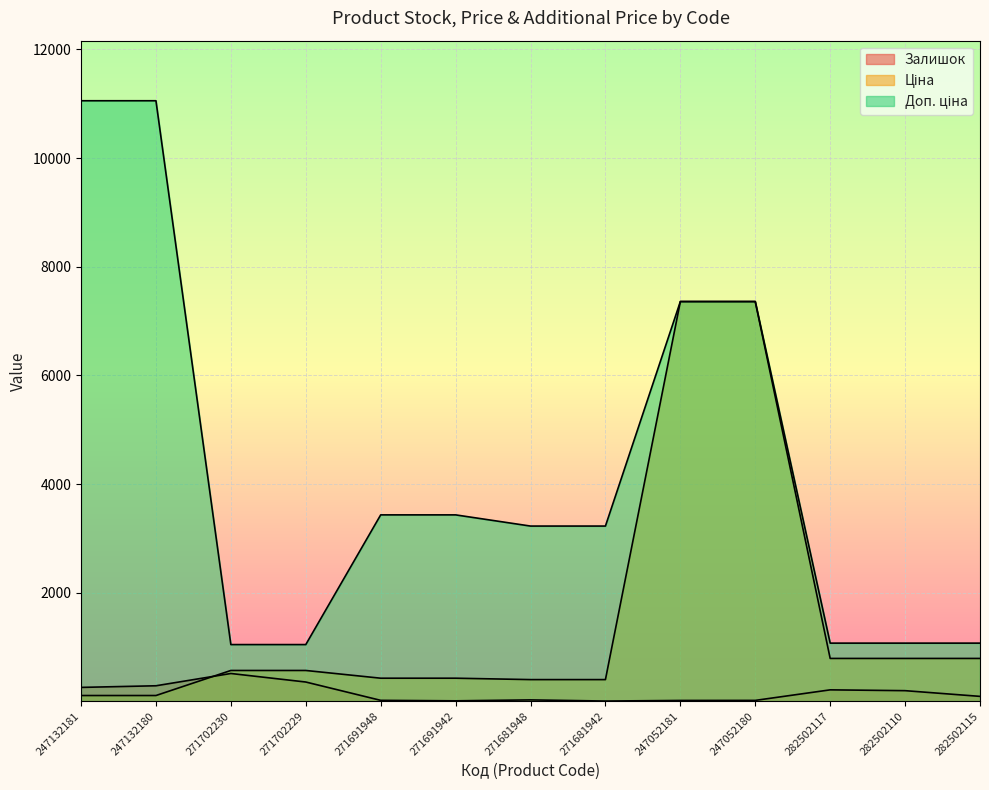

What is the difference between the maximum and minimum values in the Залишок series?

507.0